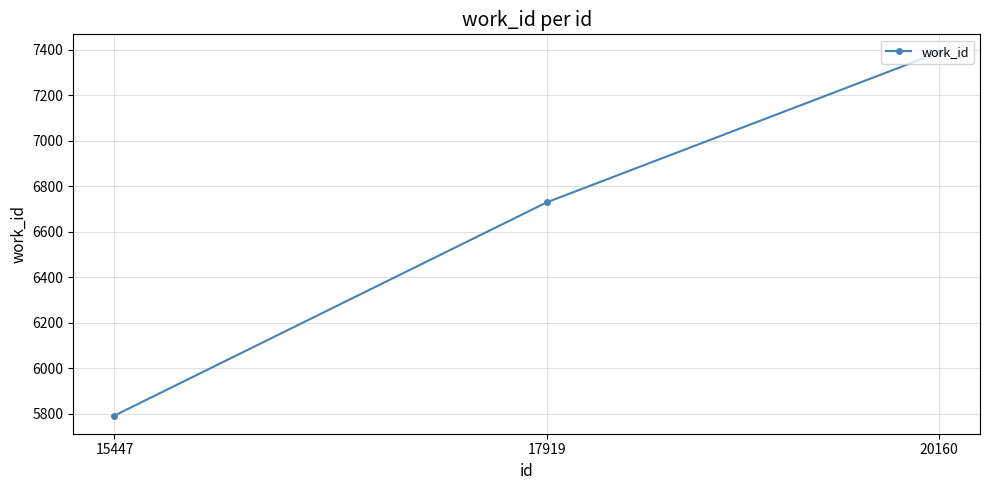

Is it true that the value at 17919 is 6729?

True